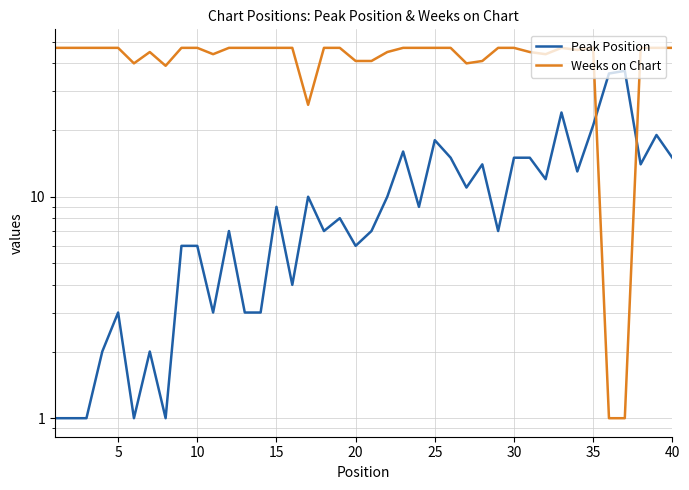

At how many categories does at least one series exceed 46?

25